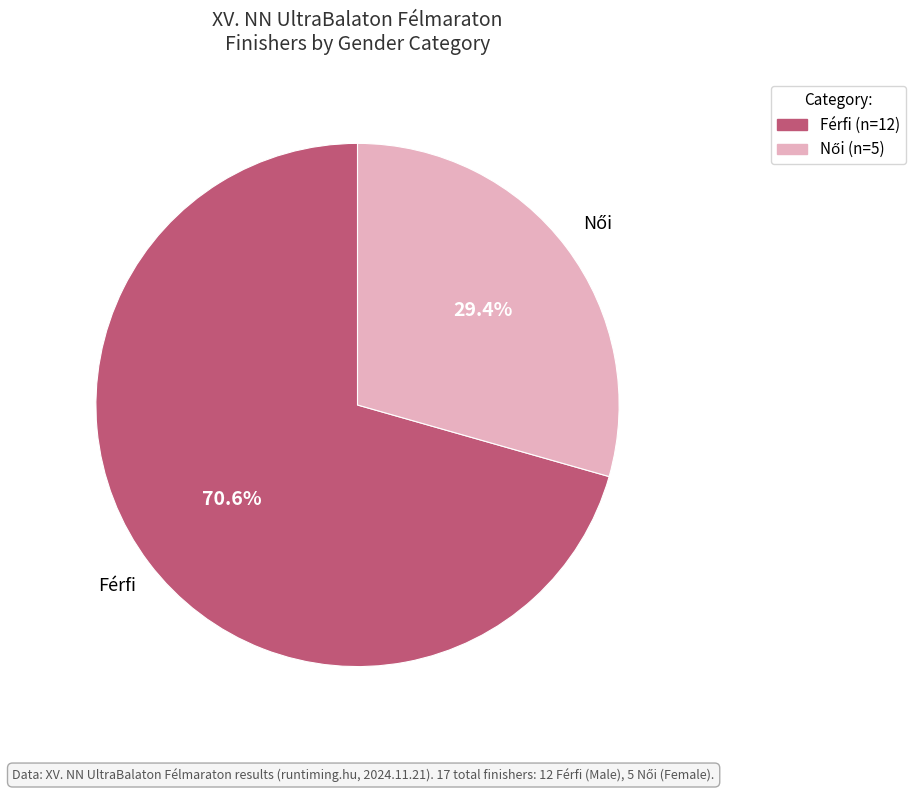

Which slice is the largest?

Férfi